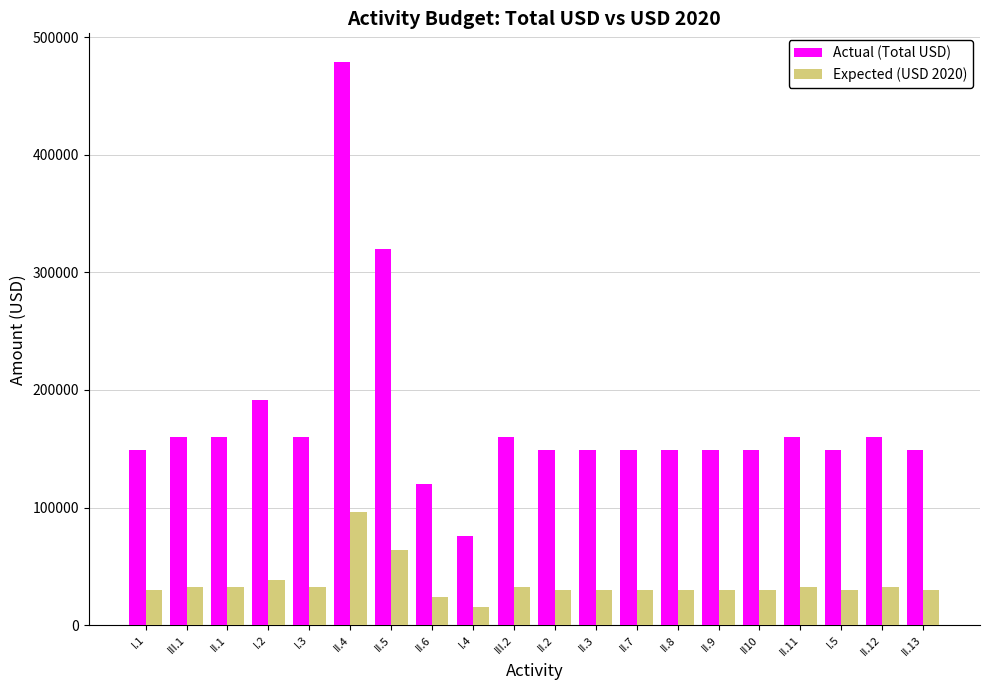

Does the chart contain stacked bars?

No